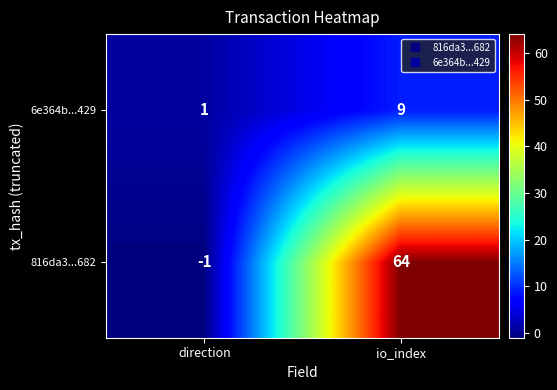

Is the value of 816da3...682 at direction greater than the value of 6e364b...429 at direction?

No